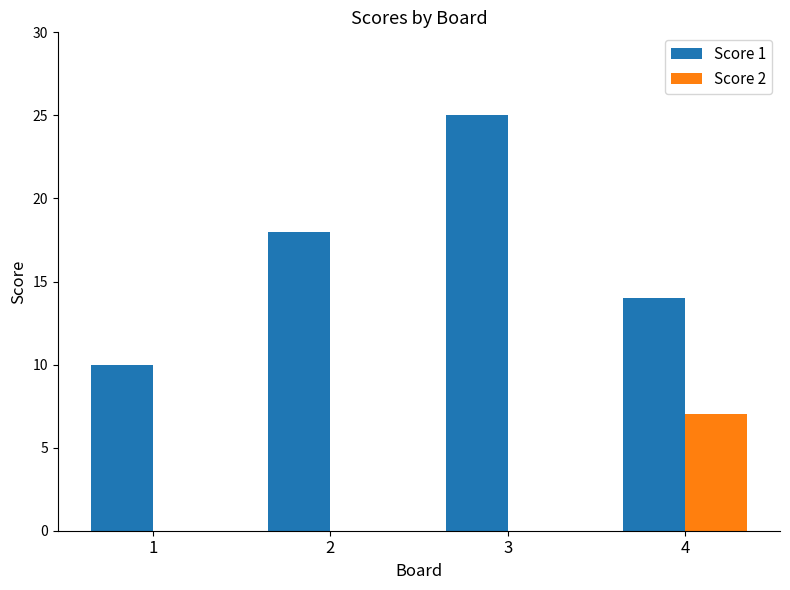

Is it true that Score 1 equals 25 at 3?

True